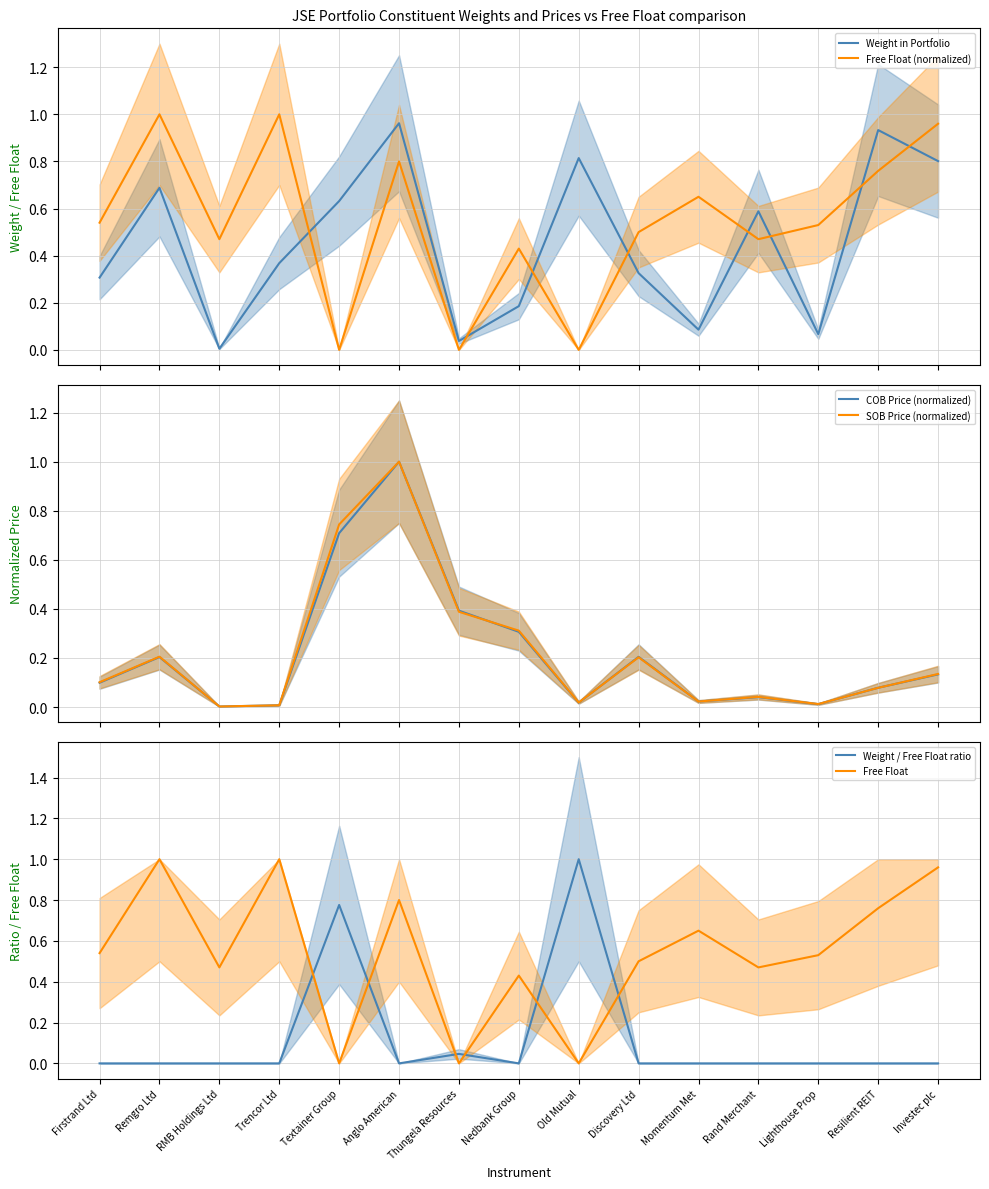

The value of SOB Price (normalized) at Remgro Ltd is 0.1. True or false?

False